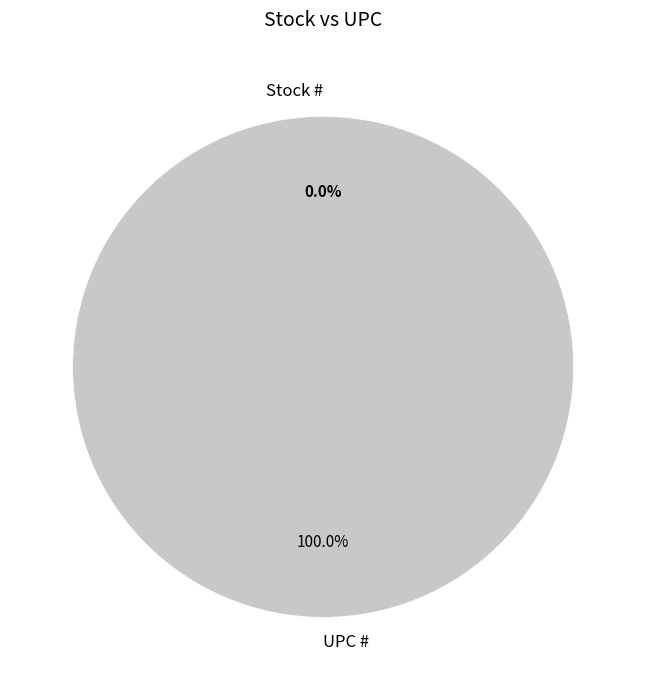

Between UPC # and Stock #, which is larger?

UPC #